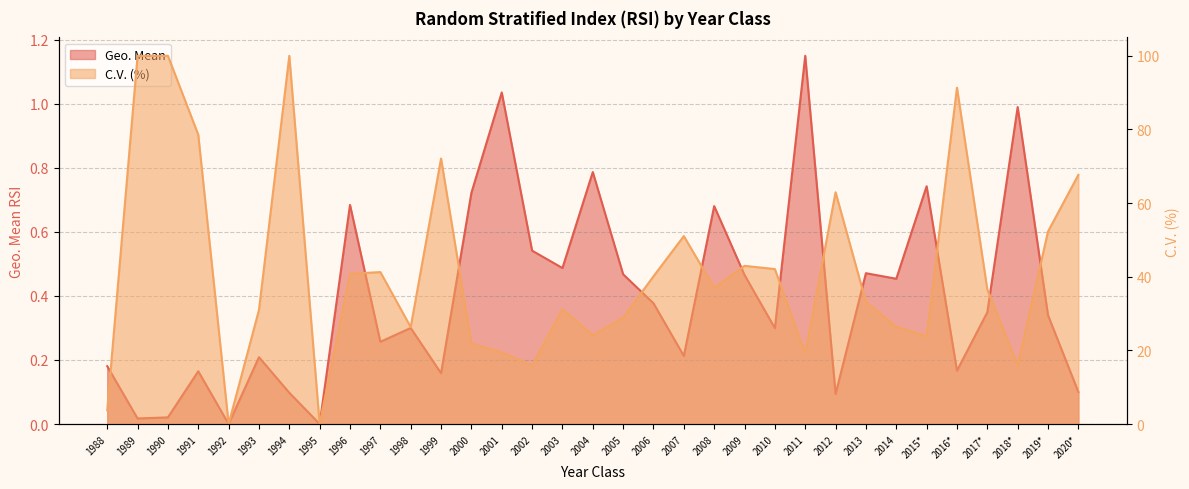

List the series in order of their overall mean, lowest first.

Geo. Mean, C.V.